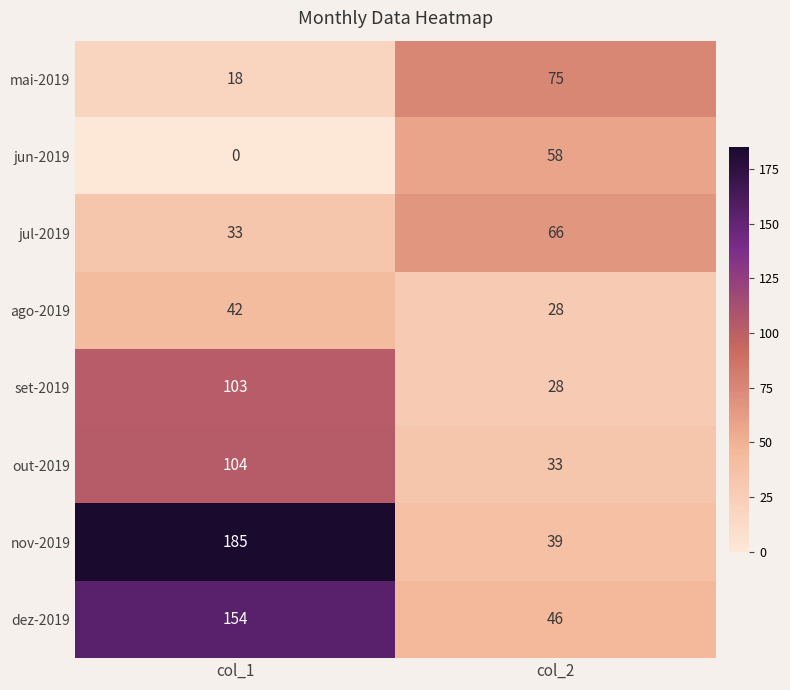

How many distinct data groups are displayed?

8